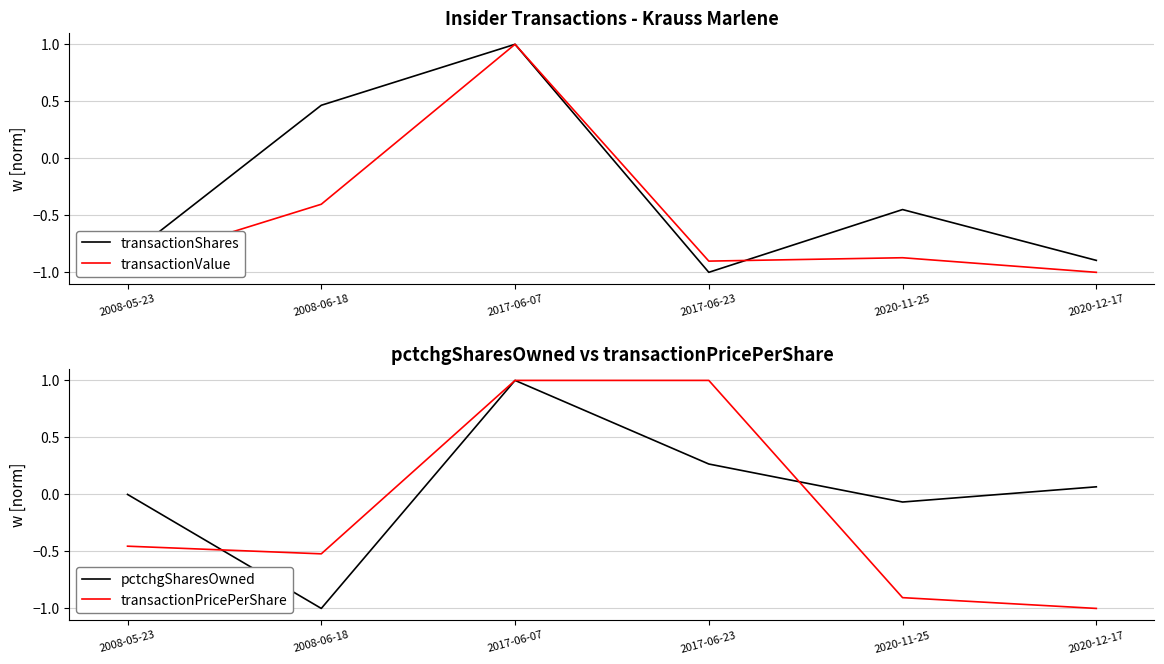

Rank the series at 2017-06-07 from highest to lowest value.

transactionShares, transactionValue, pctchgSharesOwned, transactionPricePerShare